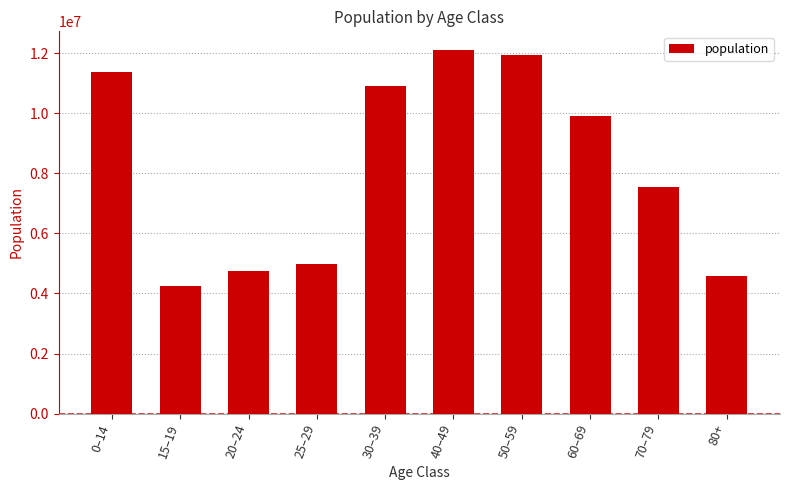

What is the smallest value displayed?

4258285